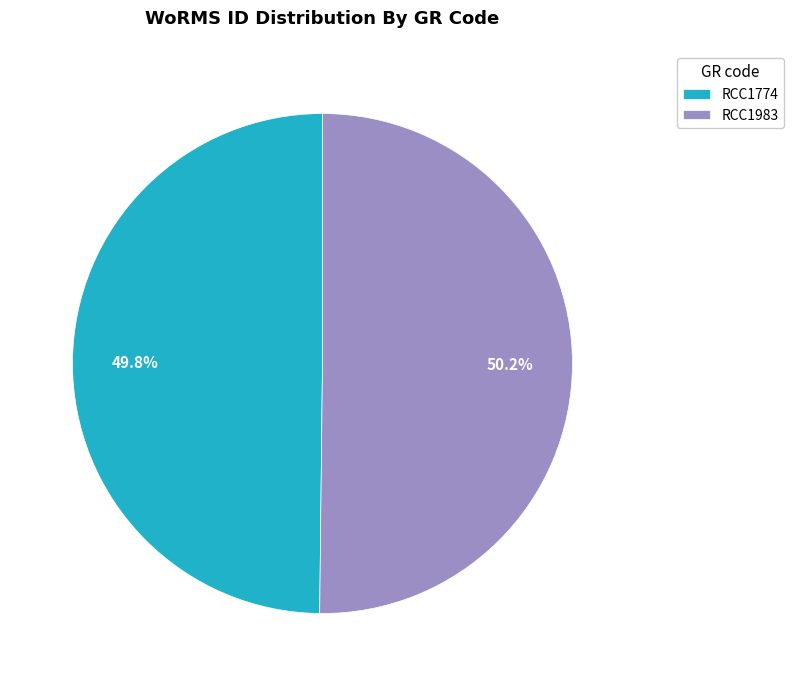

To the nearest percent, what is the average slice percentage?

50%